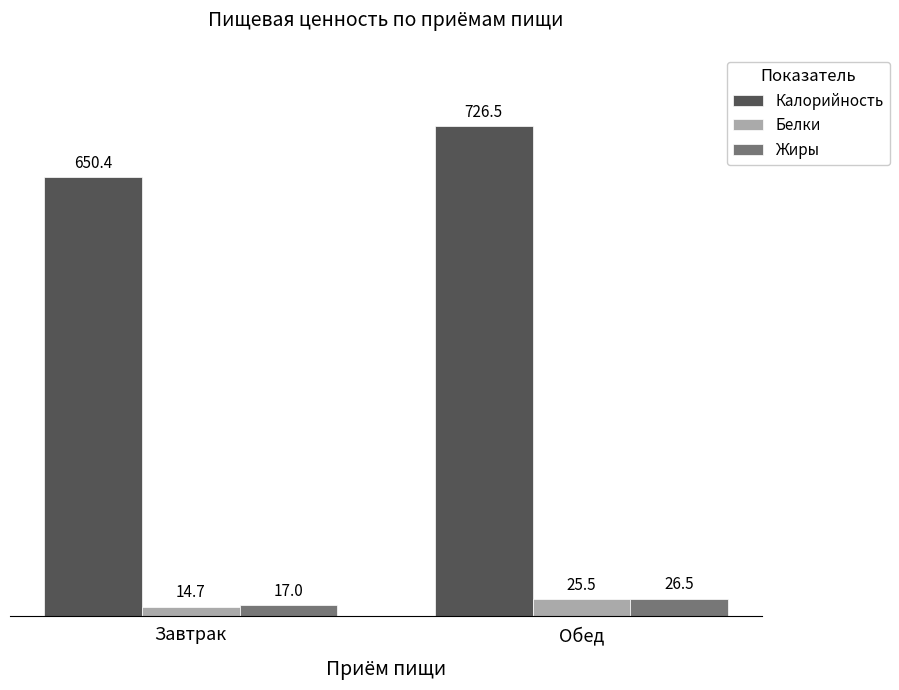

Between Завтрак and Обед, which series saw the biggest shift?

Калорийность